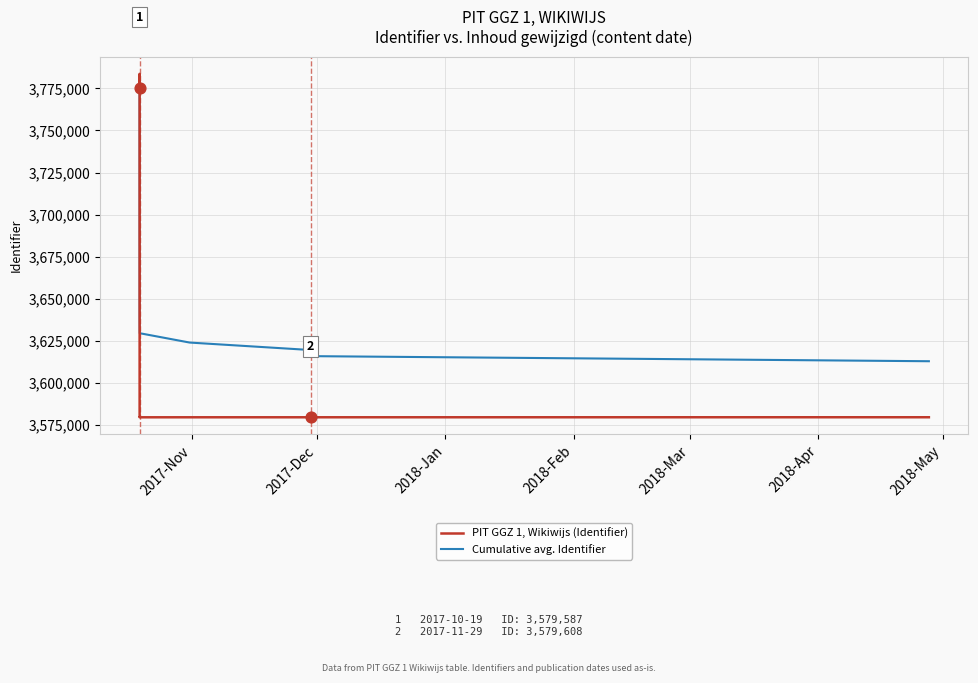

At how many categories does at least one series exceed 3780363?

1